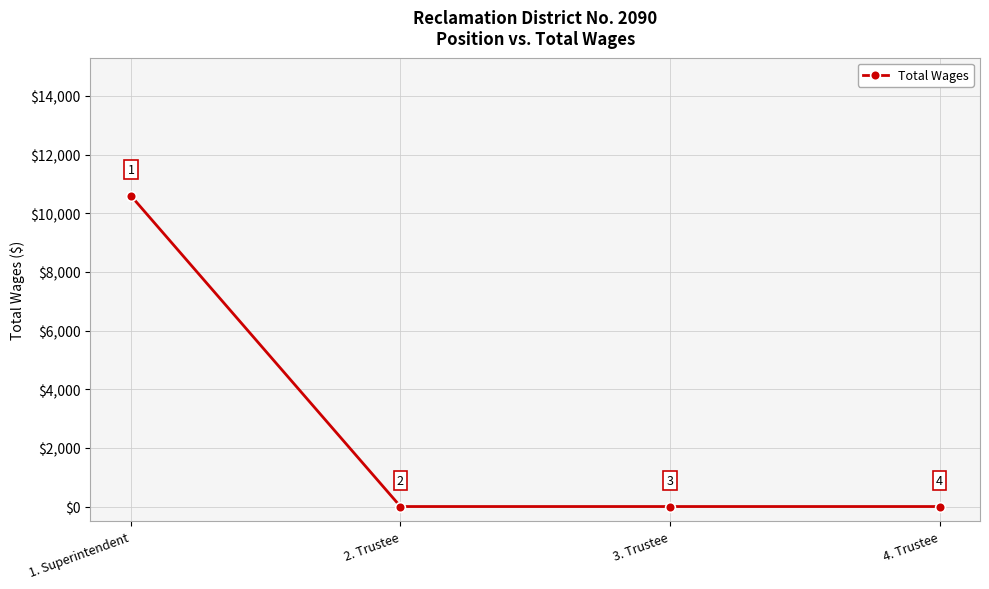

How many values are between 0 and 10594?

4